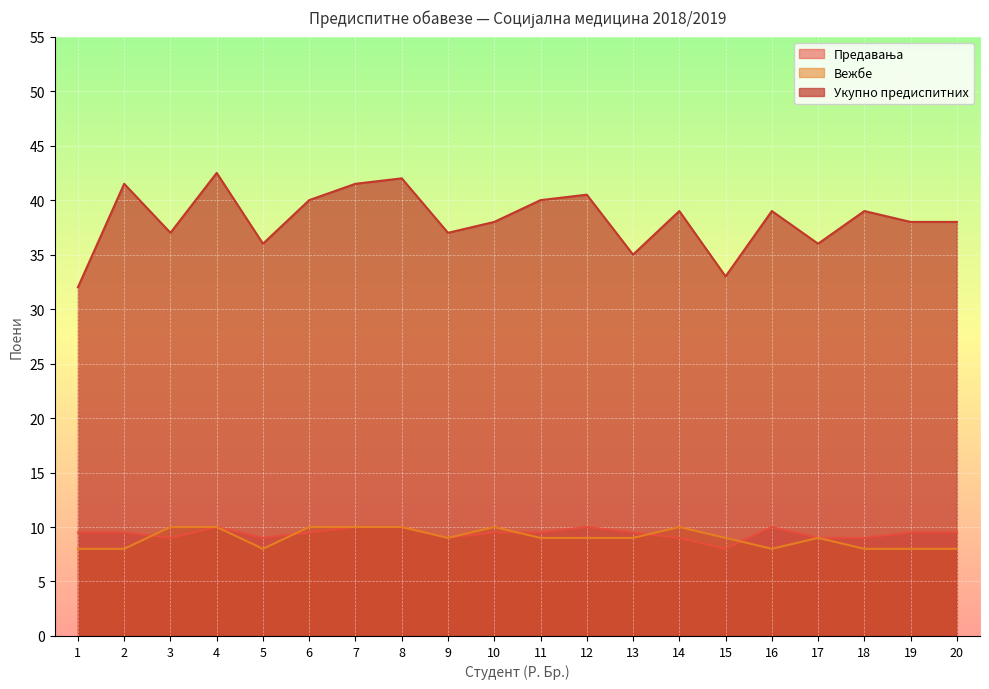

Which category has the highest value across all series?

4